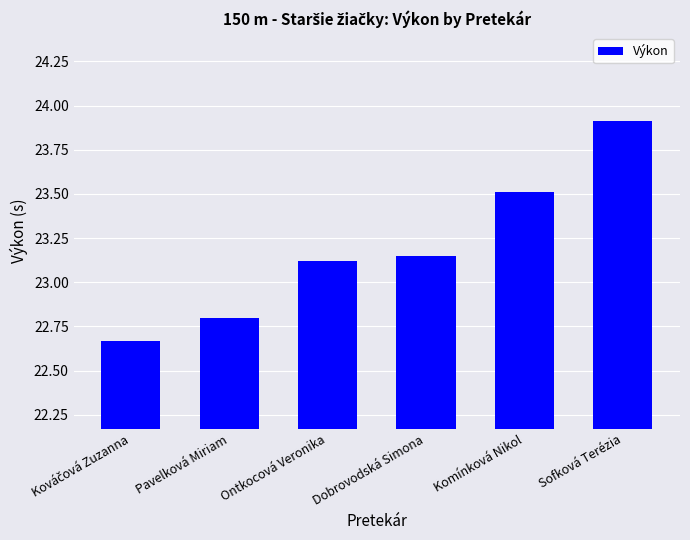

Read the value at Pavelková Miriam.

22.8